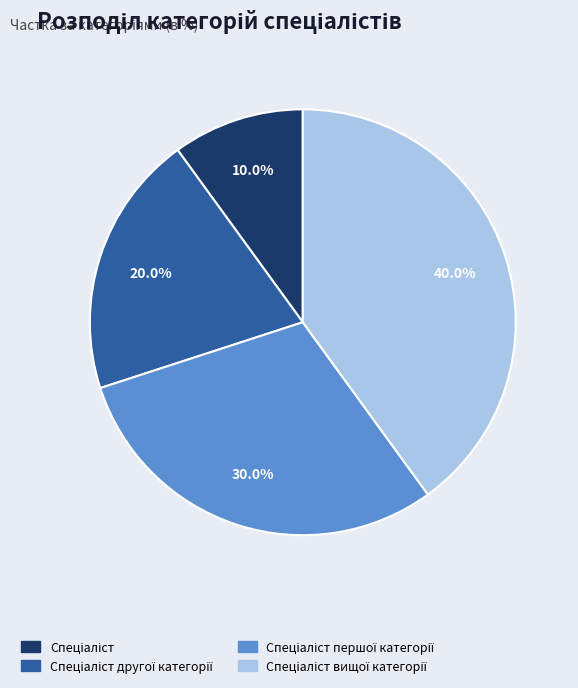

Is there a majority slice in this chart?

No